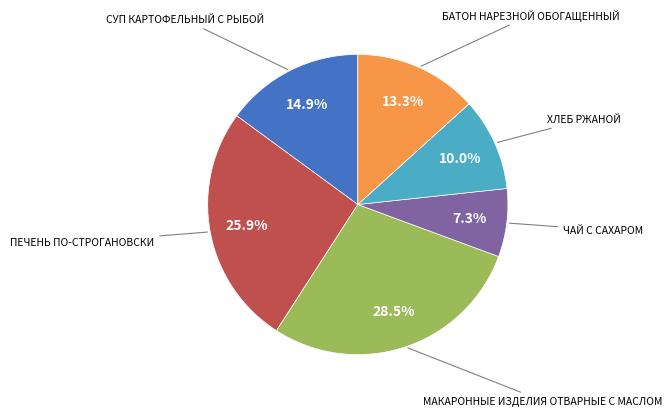

Does any single category account for the majority?

No